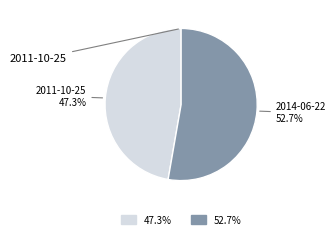

Does any single category account for the majority?

Yes